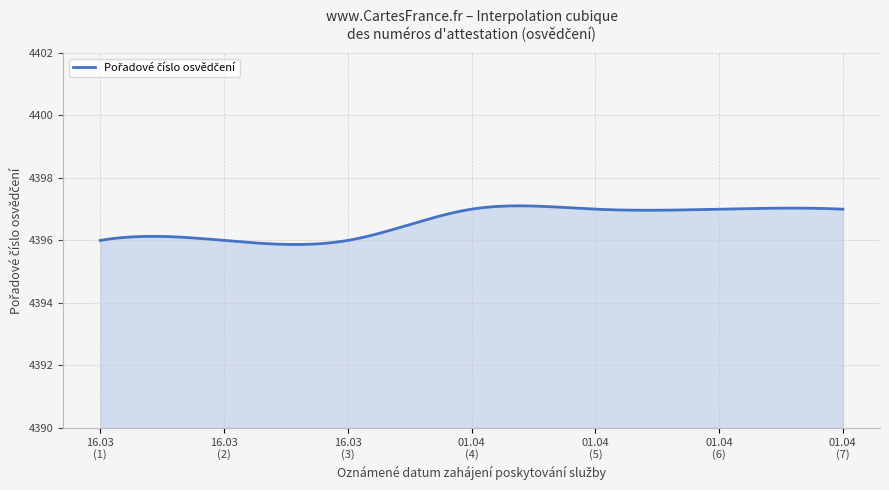

What is the difference between the maximum and minimum values?

1.2